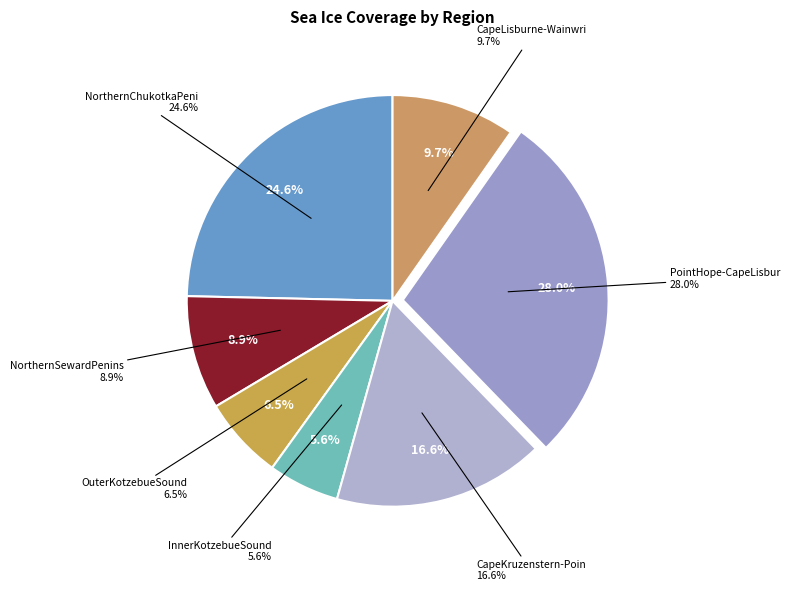

What percentage is the NorthernChukotkaPeni slice, to the nearest percent?

25%